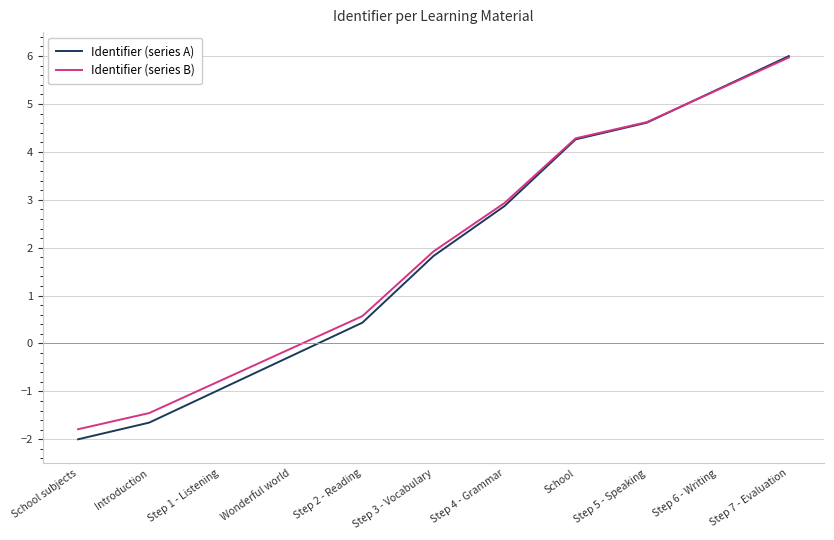

Reading left to right, list all the values displayed in this chart.

Identifier (series A): School subjects=-2.0	Introduction=-1.7	Step 1 - Listening=-1.0	Wonderful world=-0.3	Step 2 - Reading=0.4	Step 3 - Vocabulary=1.8	Step 4 - Grammar=2.9	School=4.3	Step 5 - Speaking=4.6	Step 6 - Writing=5.3	Step 7 - Evaluation=6.0
Identifier (series B): School subjects=-1.8	Introduction=-1.5	Step 1 - Listening=-0.8	Wonderful world=-0.1	Step 2 - Reading=0.6	Step 3 - Vocabulary=1.9	Step 4 - Grammar=2.9	School=4.3	Step 5 - Speaking=4.6	Step 6 - Writing=5.3	Step 7 - Evaluation=6.0